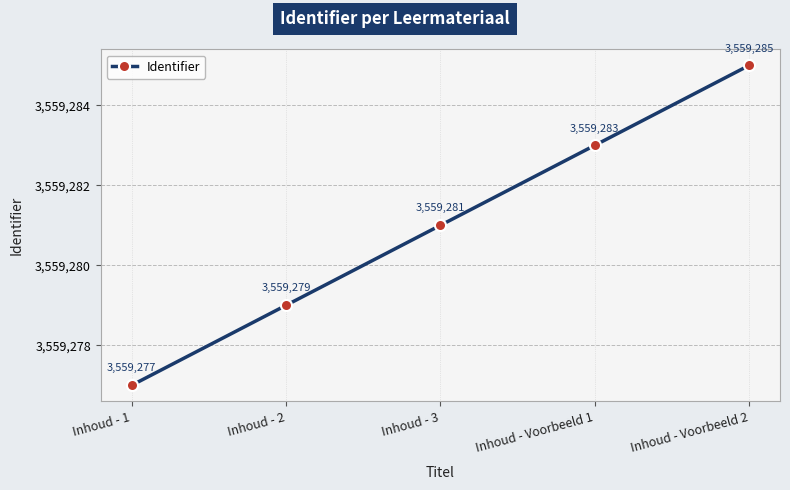

What is the label of the 2nd point from the right?

Inhoud - Voorbeeld 1